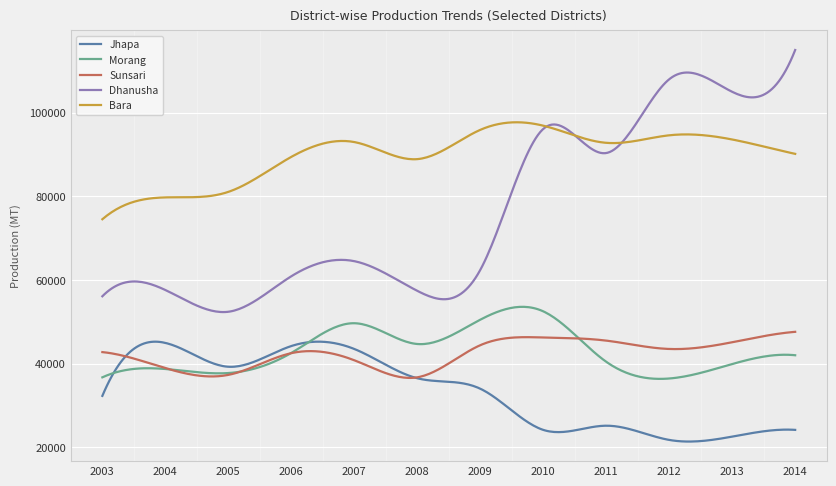

What is the lowest value of the Dhanusha series?

52324.9